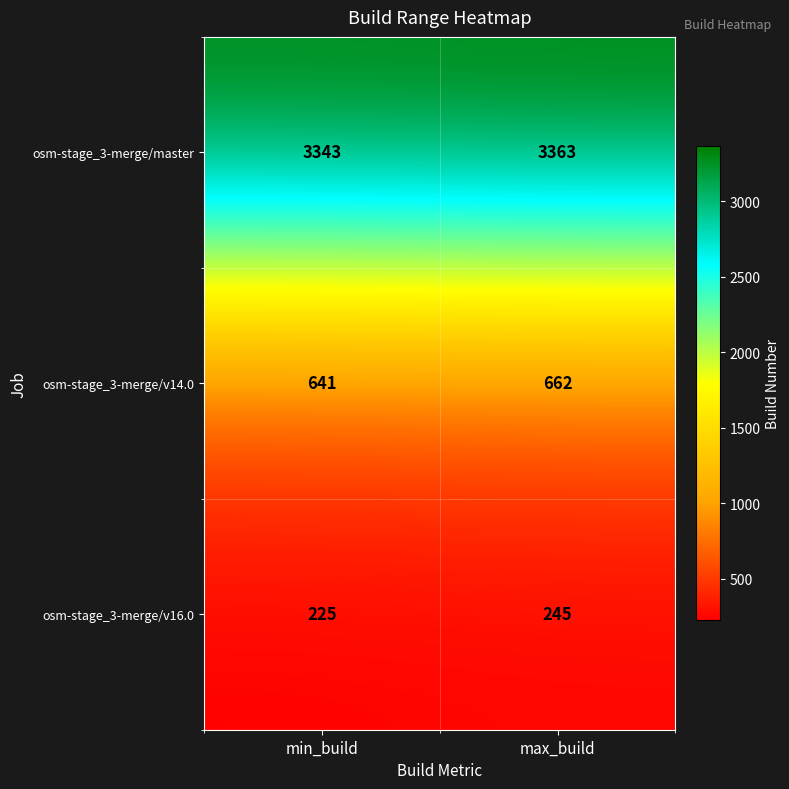

At max_build, list the series in order from smallest to largest.

osm-stage_3-merge/v16.0, osm-stage_3-merge/v14.0, osm-stage_3-merge/master